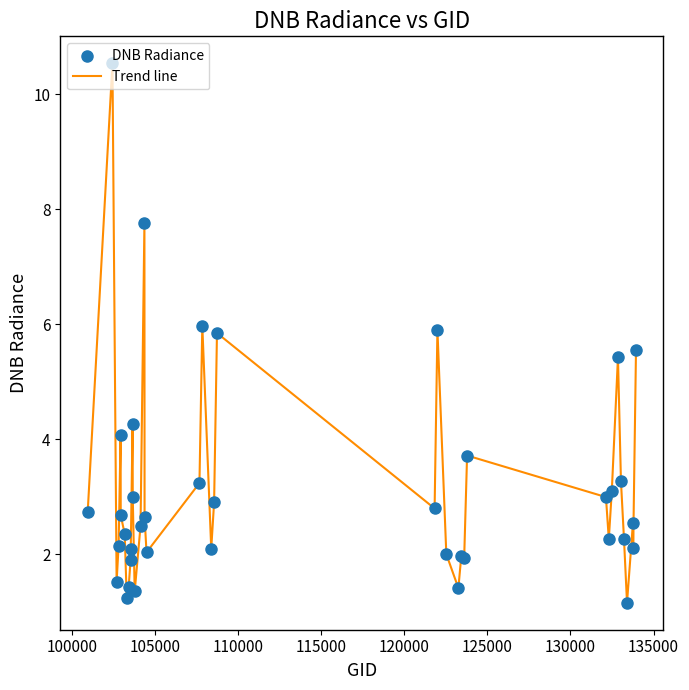

What is the minimum value shown in the chart?

1.2